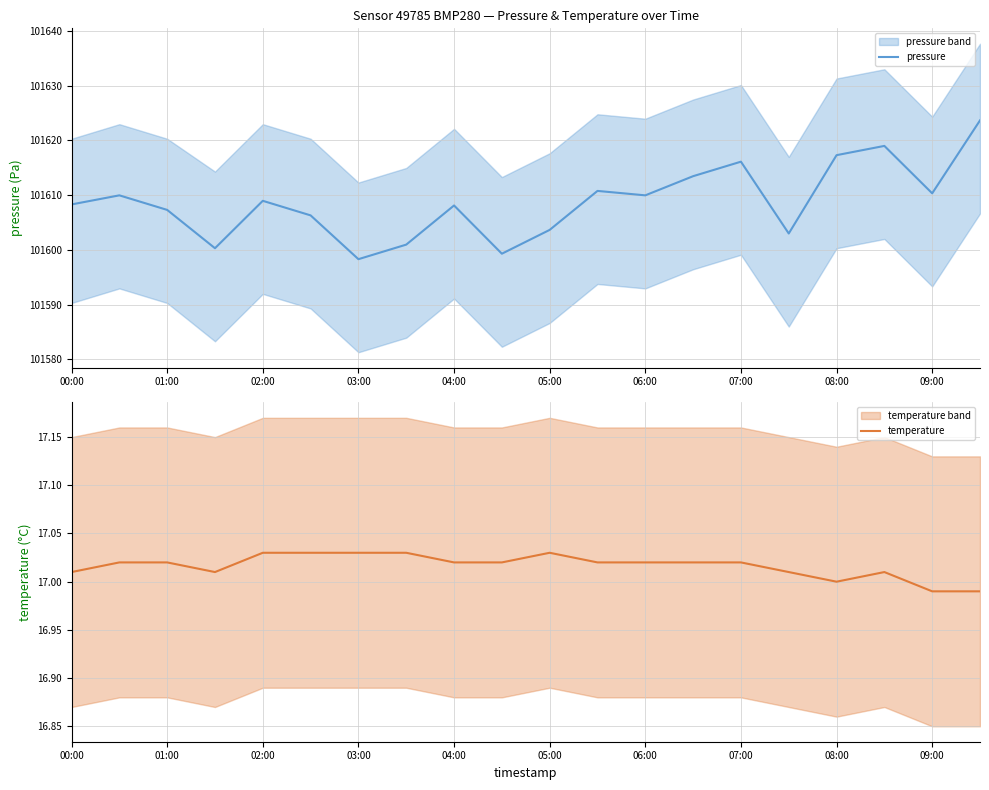

What is the total value across all series at 15?

101620.0